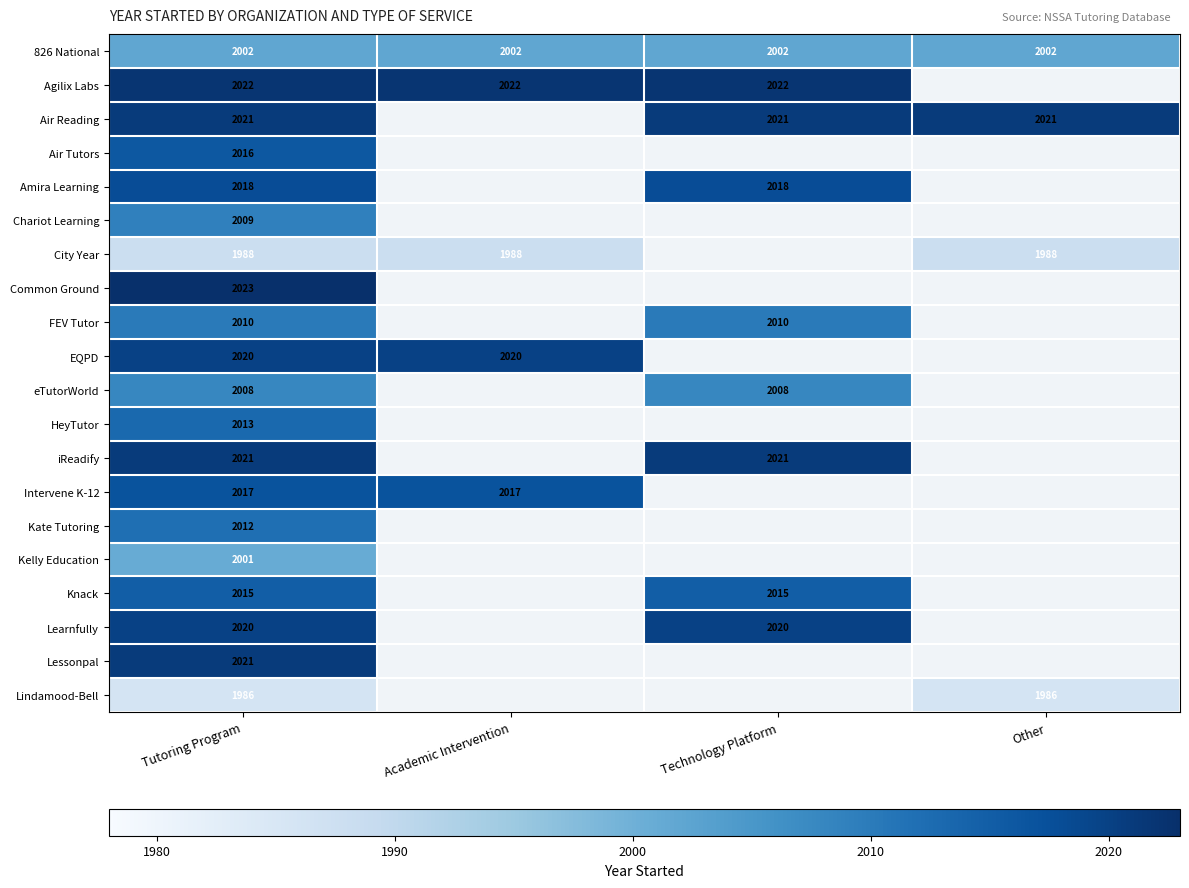

The value of Air Reading at Tutoring Program is 1367.6. True or false?

False